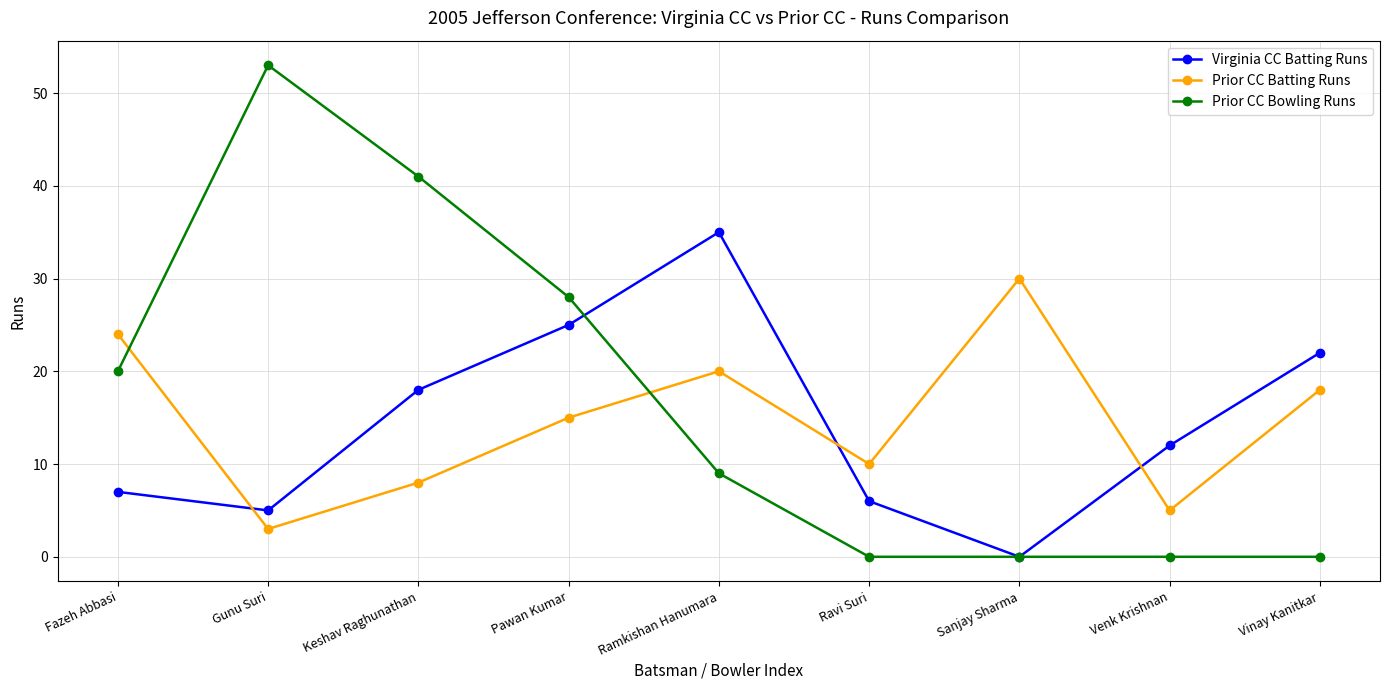

Is the value of Virginia CC Batting Runs at Fazeh Abbasi greater than the value of Prior CC Batting Runs at Ramkishan Hanumara?

No